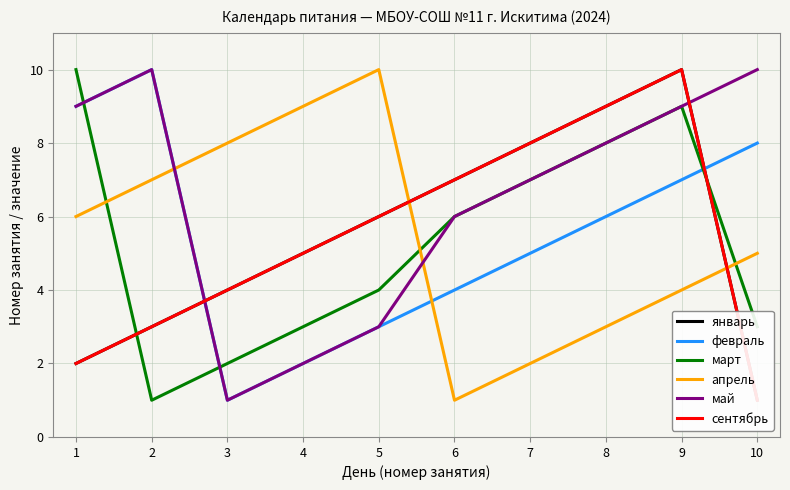

The value of март at 1 is 10. True or false?

True